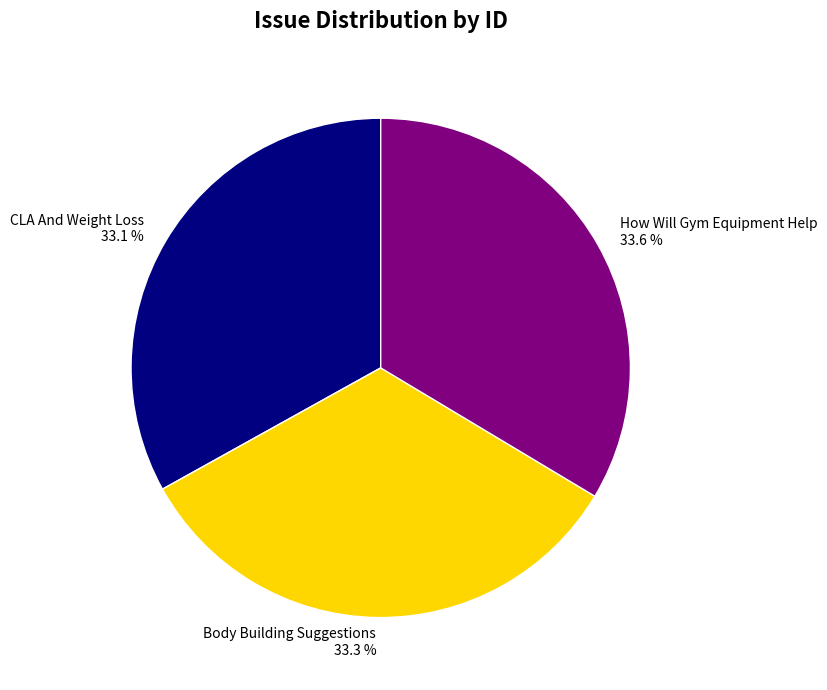

Does How Will Gym Equipment Help represent more than half of the total?

No